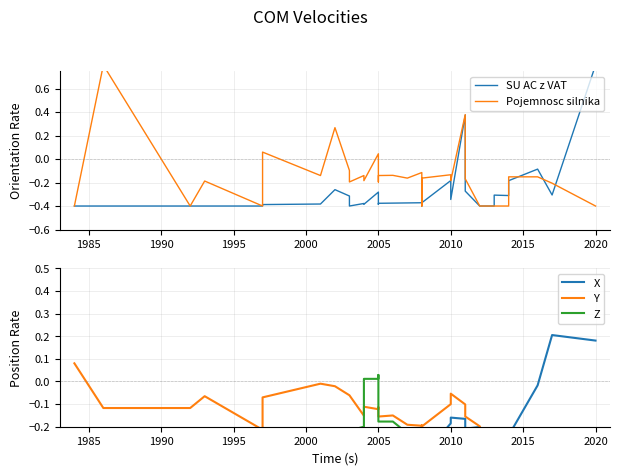

What is the value of the X point at the 7th from the left?

-0.4